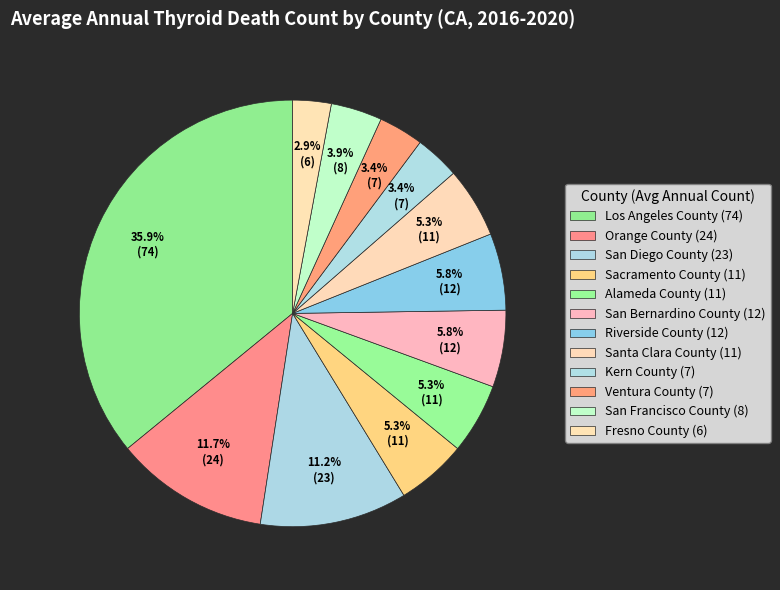

To the nearest percent, what portion does Kern County represent?

3%